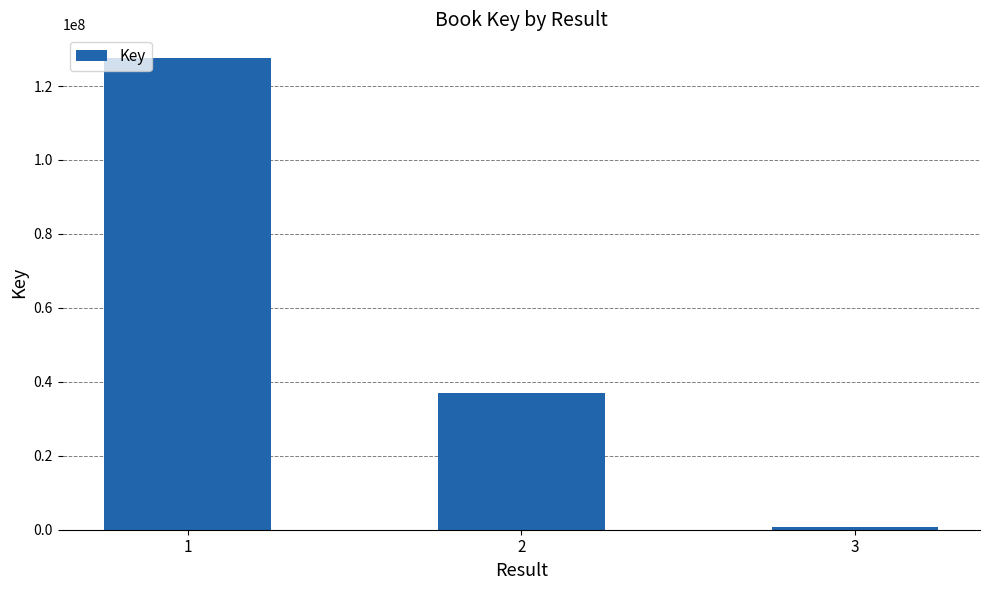

Reading right to left, transcribe all the data shown in this chart.

702745	37074484	127593134